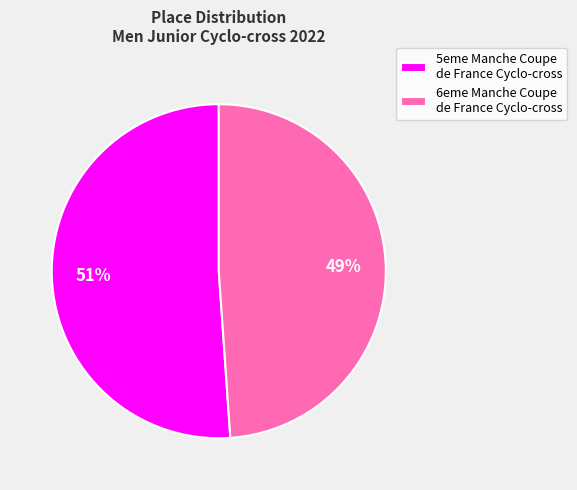

To the nearest percent, what portion does 6eme Manche Coupe de France Cyclo-cross represent?

49%